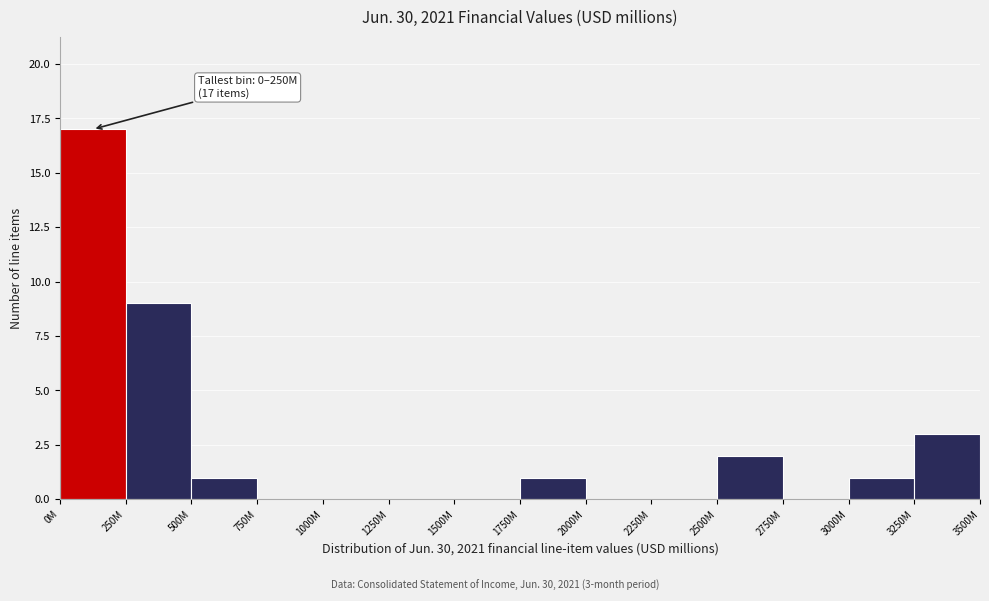

Reading right to left, transcribe all the data shown in this chart.

3250M=3	3000M=1	2750M=0	2500M=2	2250M=0	2000M=0	1750M=1	1500M=0	1250M=0	1000M=0	750M=0	500M=1	250M=9	0M=17